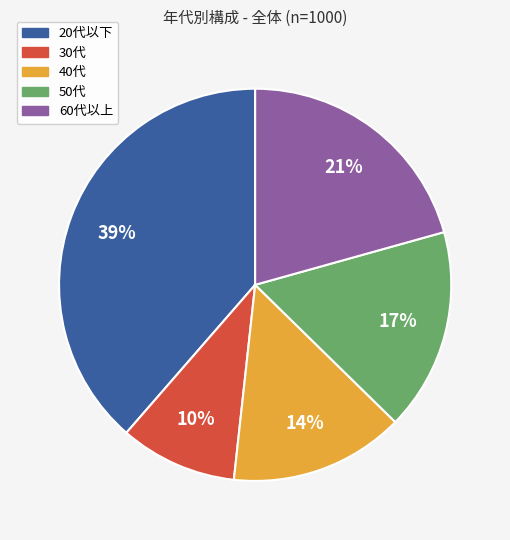

Combined, do 30代 and 50代 account for over 50%?

No